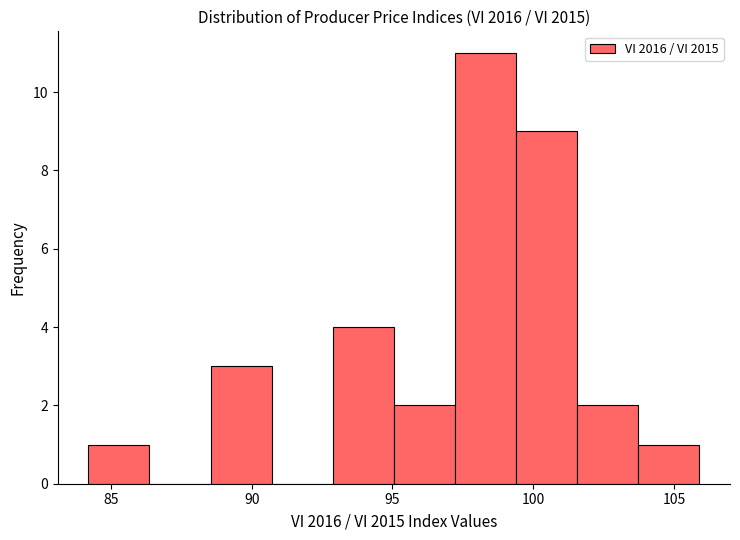

Over which range of the x-axis is the bar tallest?

97.0 to 99.5